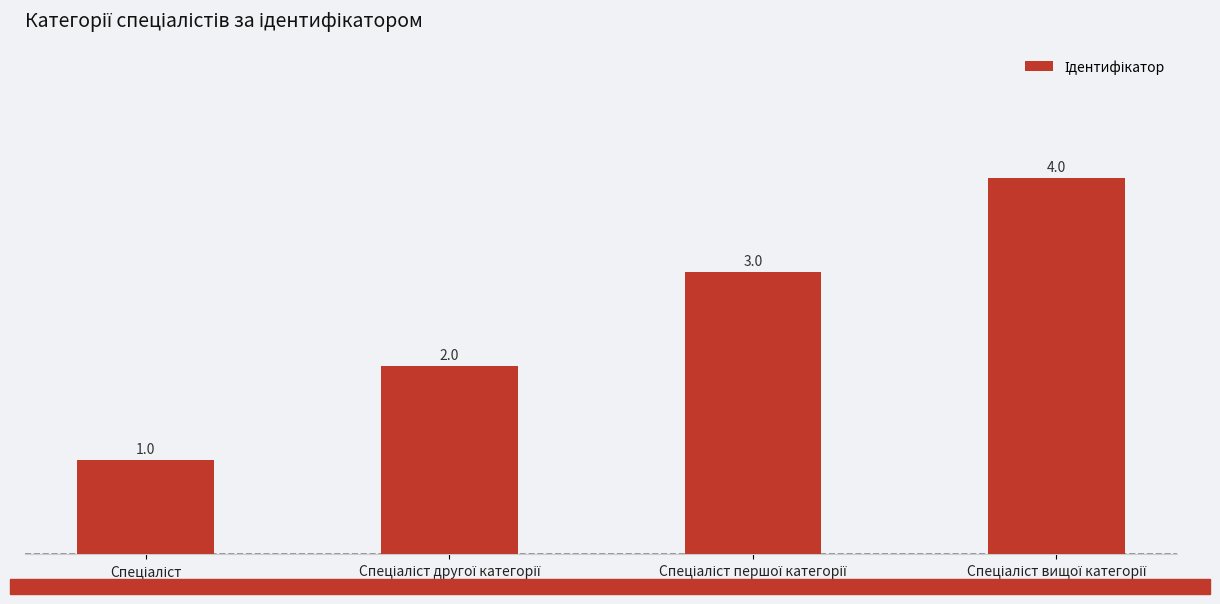

What is the sum of all values?

10